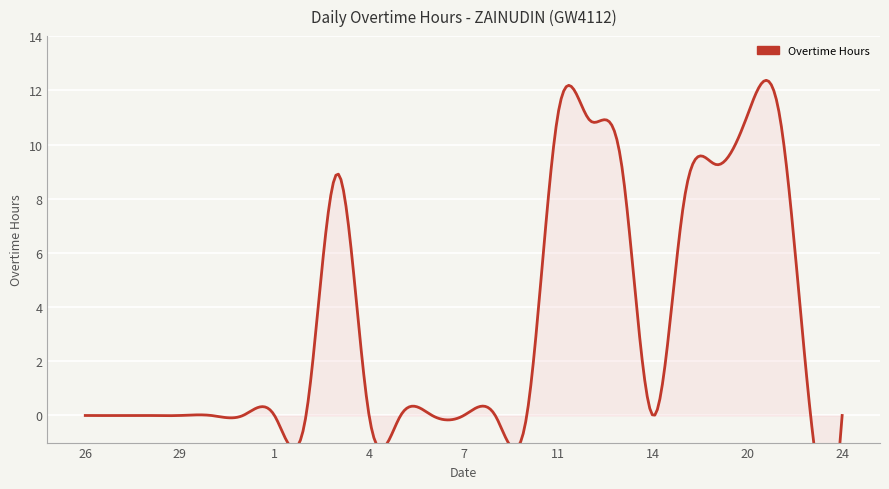

How many categories are shown in the chart?

25